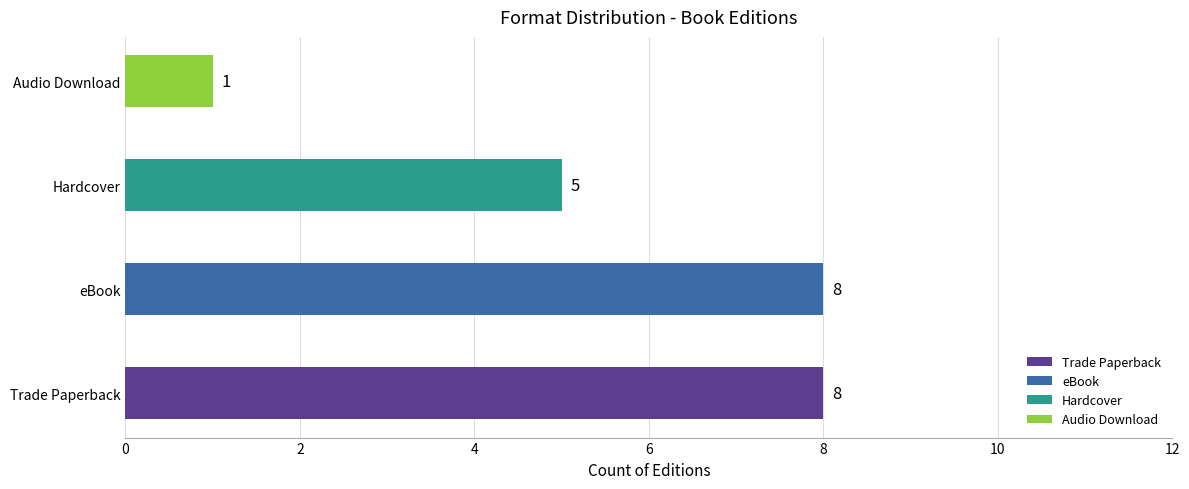

What is the ratio of the value at Trade Paperback to the value at eBook?

1.0